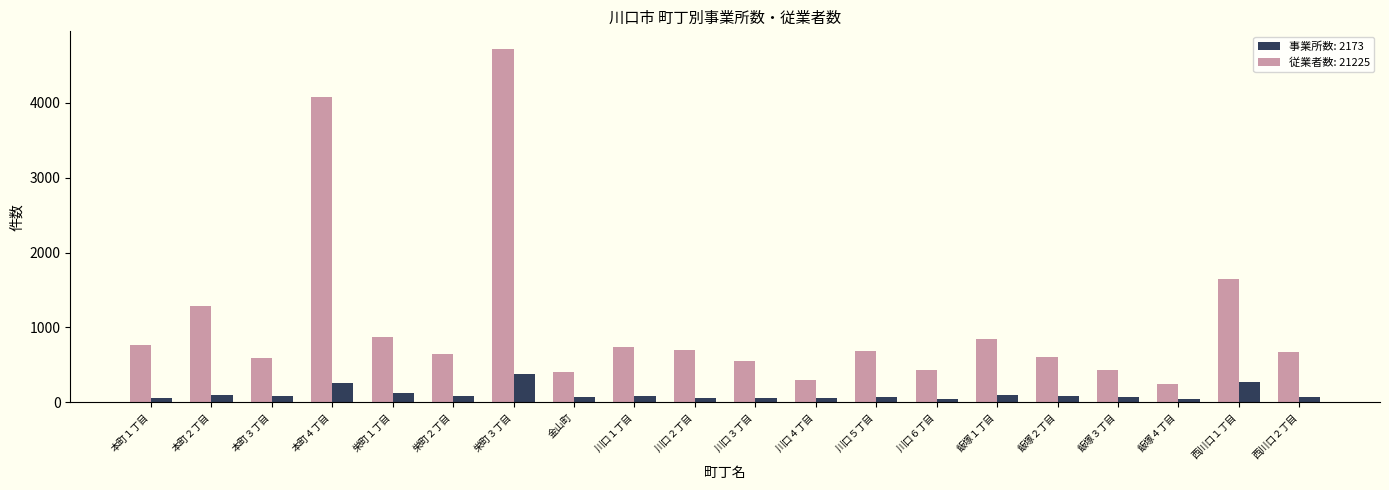

What is the label of the 11th bar from the right?

川口２丁目